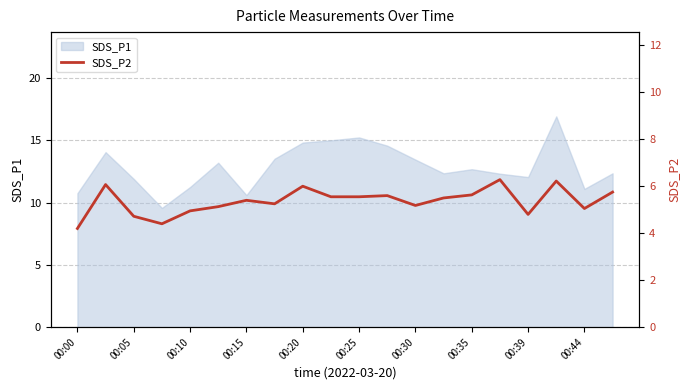

How many points are lower than both their immediate neighbors (excluding endpoints)?

5